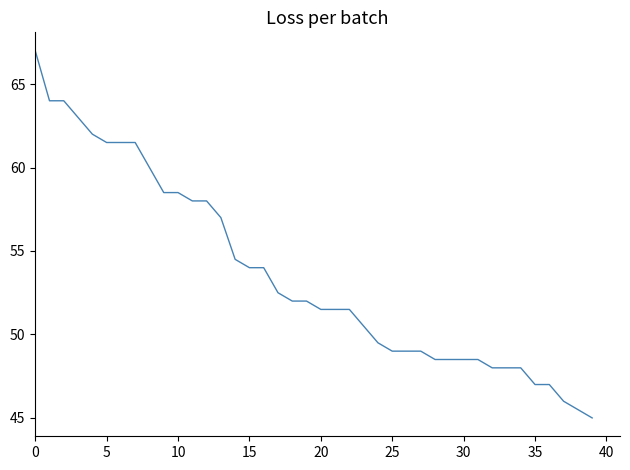

What is the minimum value shown in the chart?

45.0